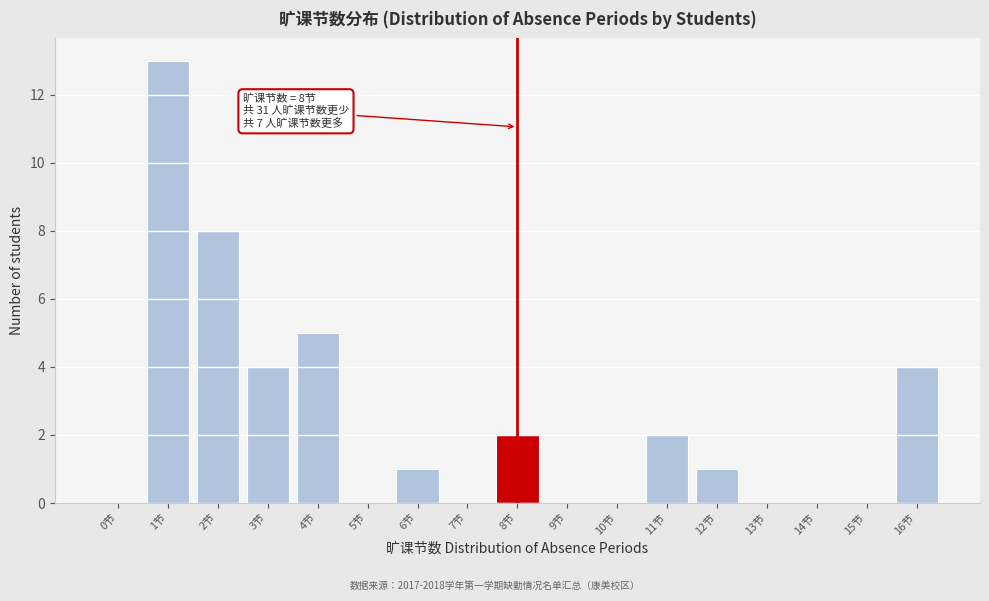

Reading right to left, extract all data points from this chart.

16节=4	15节=0	14节=0	13节=0	12节=1	11节=2	10节=0	9节=0	8节=2	7节=0	6节=1	5节=0	4节=5	3节=4	2节=8	1节=13	0节=0